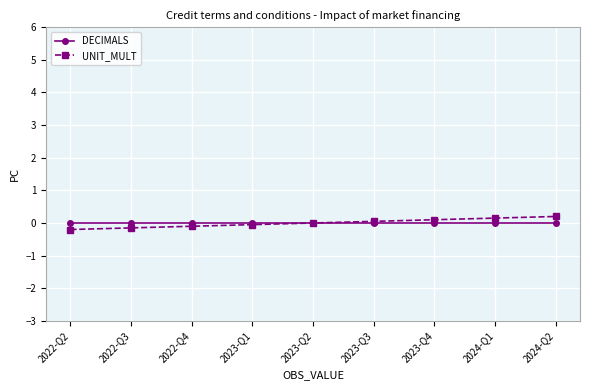

What is the label of the 6th point from the left?

2023-Q3